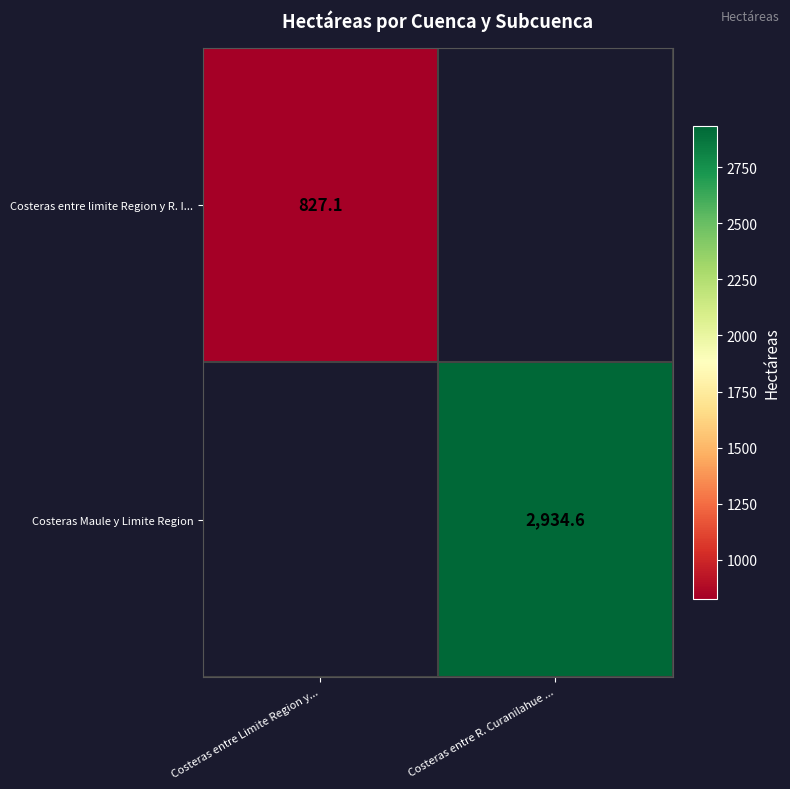

How many series are shown in this chart?

2